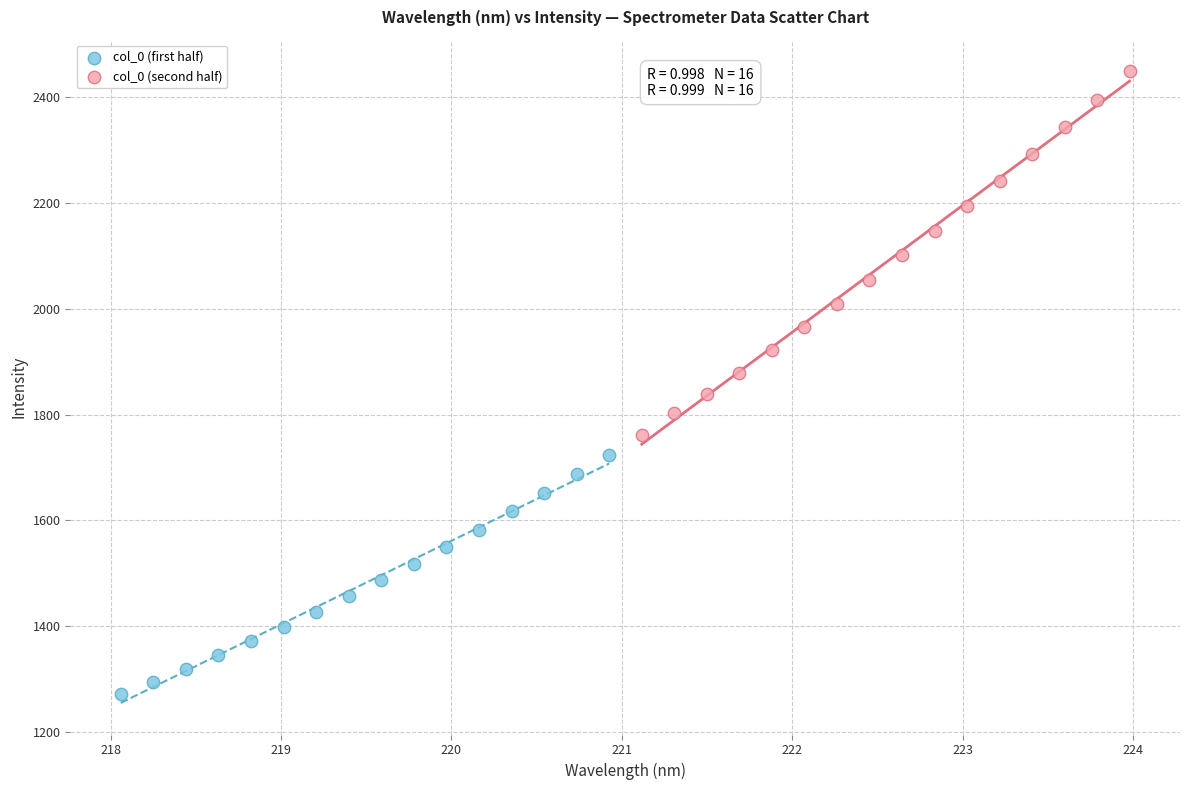

Which series reaches the maximum Y coordinate?

col_0 (second half)